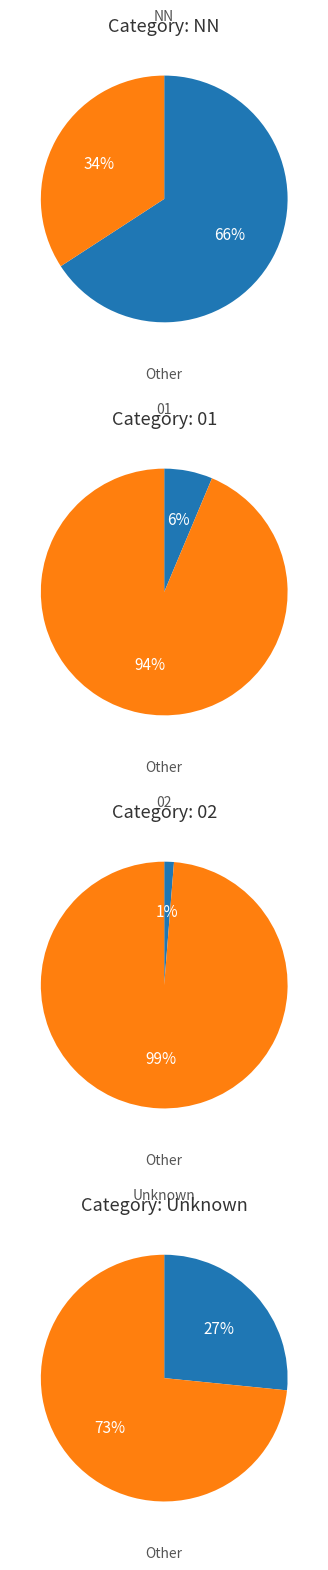

What percentage is the 01 slice, to the nearest percent?

6%